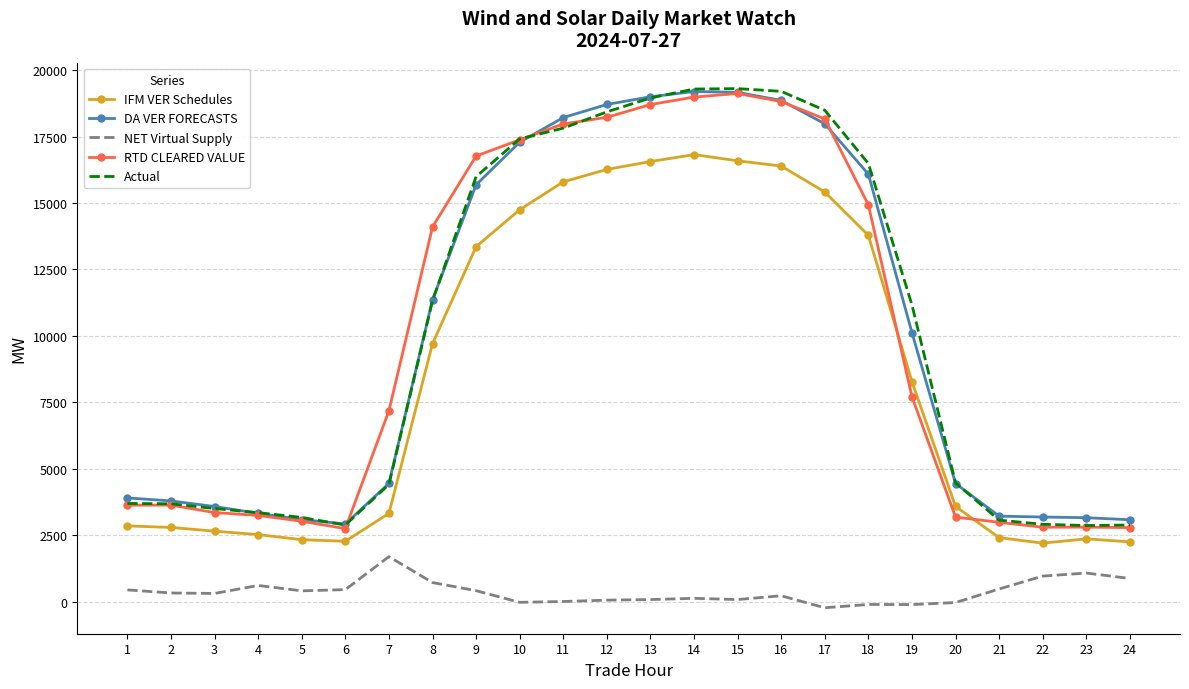

True or false: DA VER FORECASTS and NET Virtual Supply cross at least once.

False